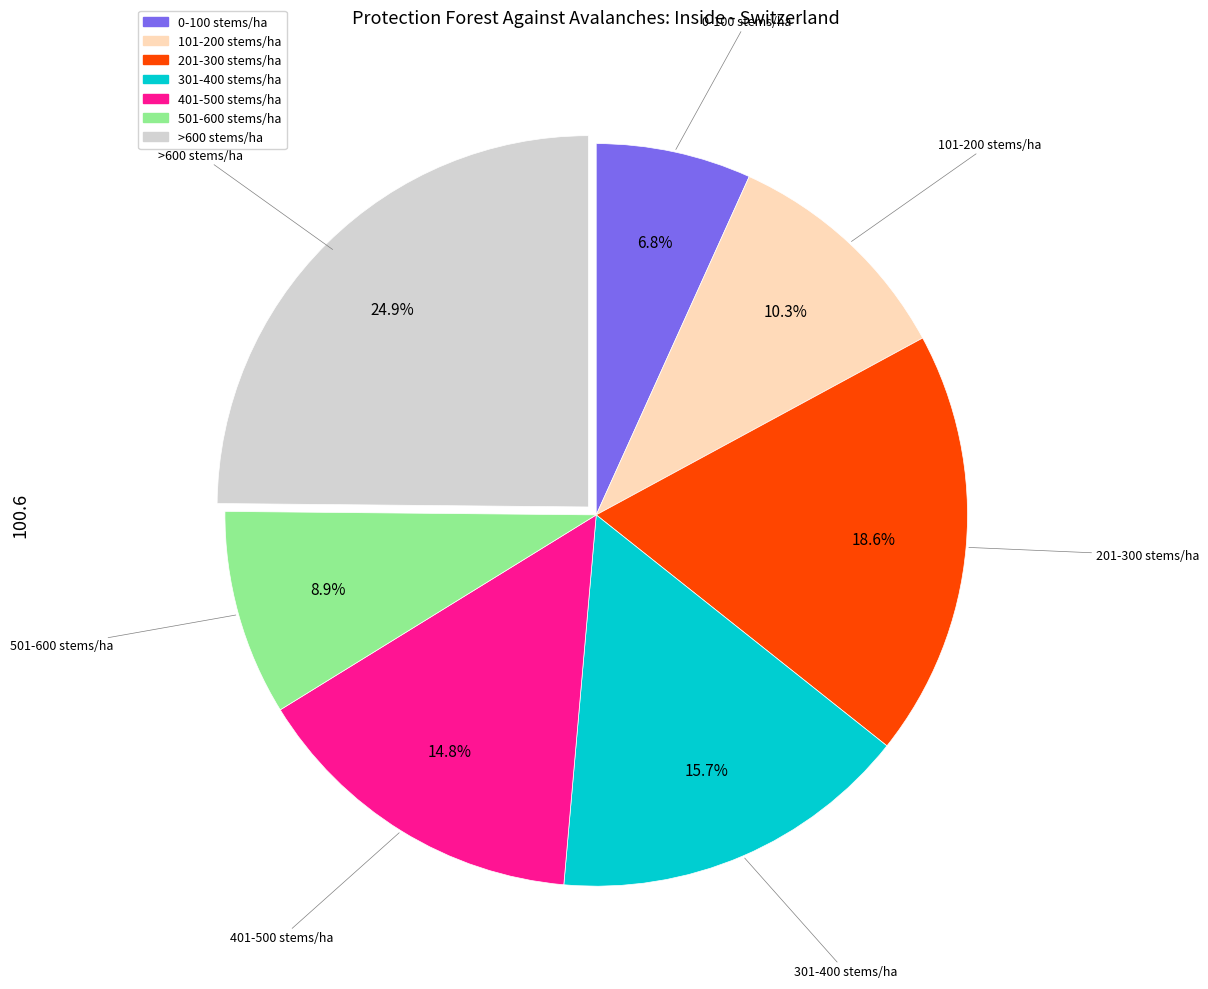

What percentage do 101-200 stems/ha and 201-300 stems/ha together represent?

28.9%